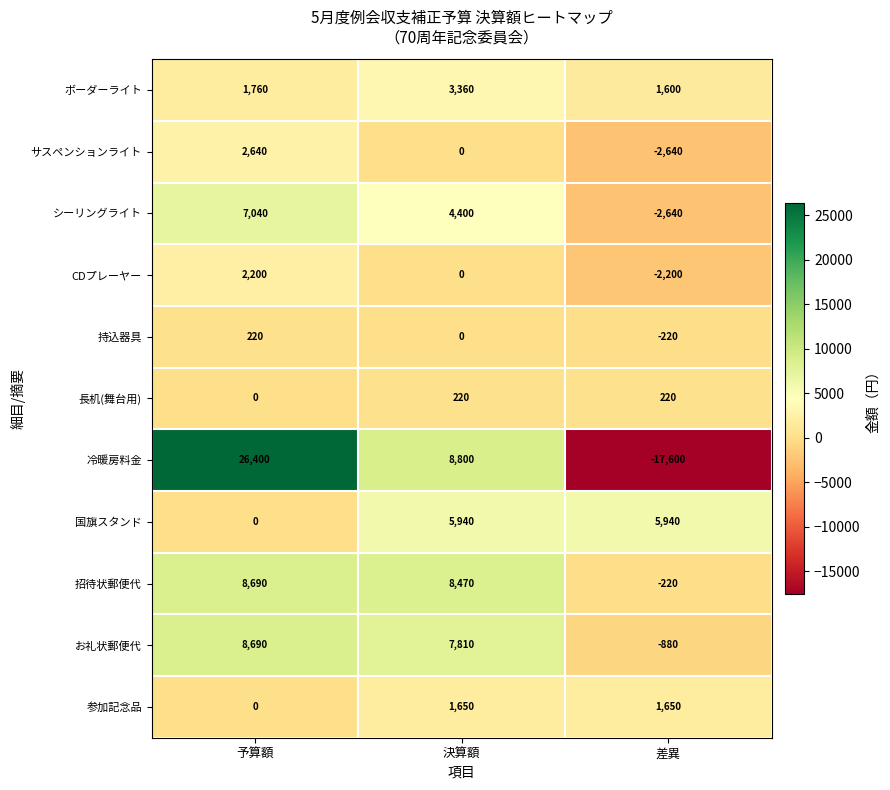

Count the number of categories in the chart.

3